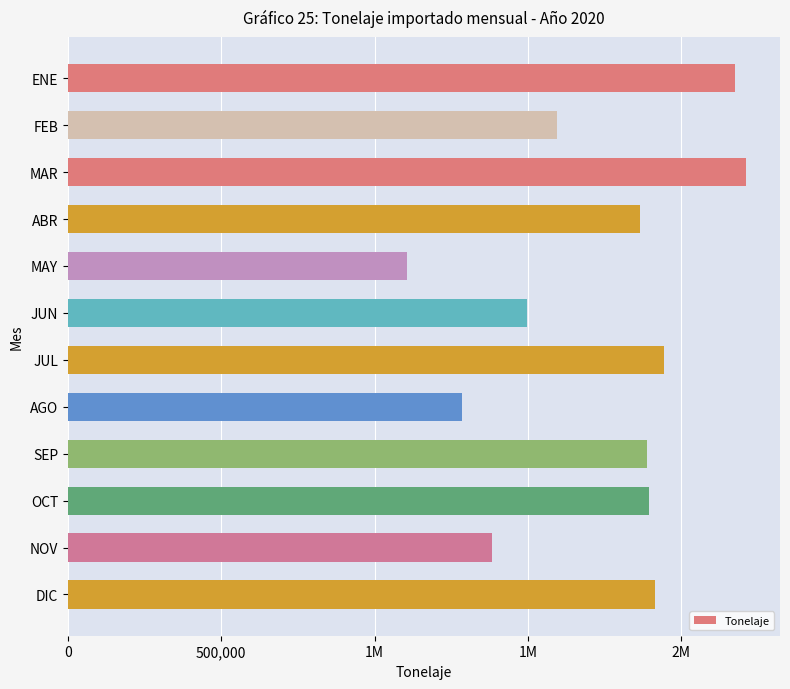

What is the sum of all values?

20757835.3